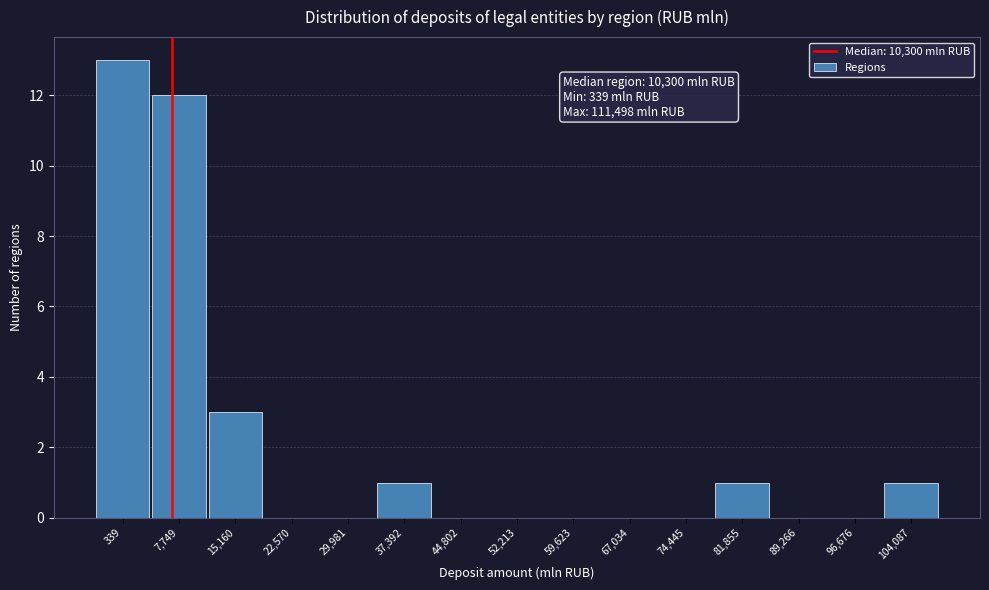

Reading left to right, list all the values displayed in this chart.

339=13	7,749=12	15,160=3	22,570=0	29,981=0	37,392=1	44,802=0	52,213=0	59,623=0	67,034=0	74,445=0	81,855=1	89,266=0	96,676=0	104,087=1